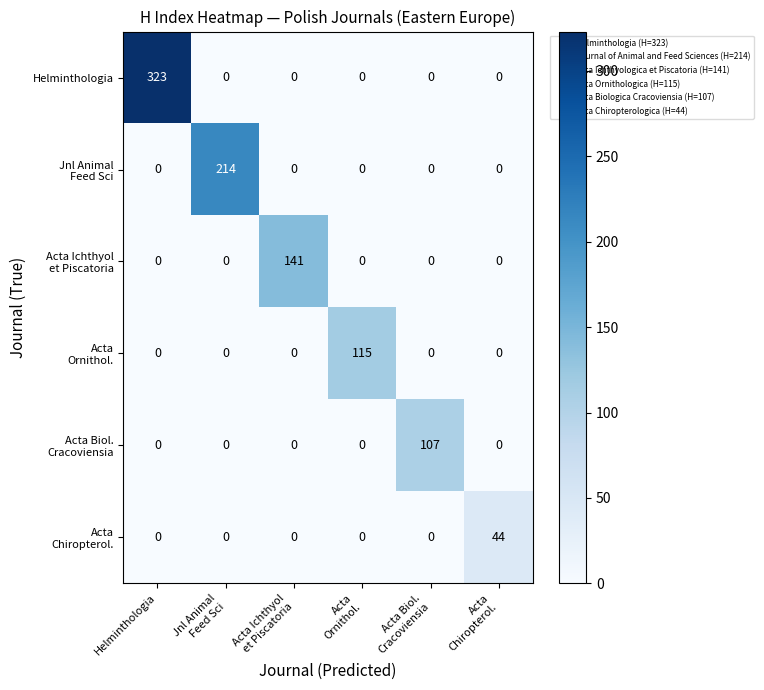

Which series has the widest spread of values?

Helminthologia